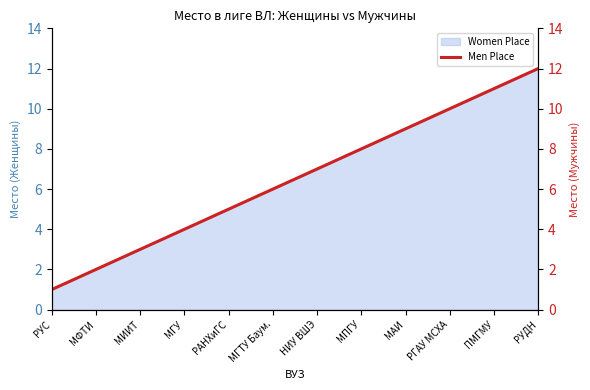

At which category does the chart reach its minimum across all series?

РУС